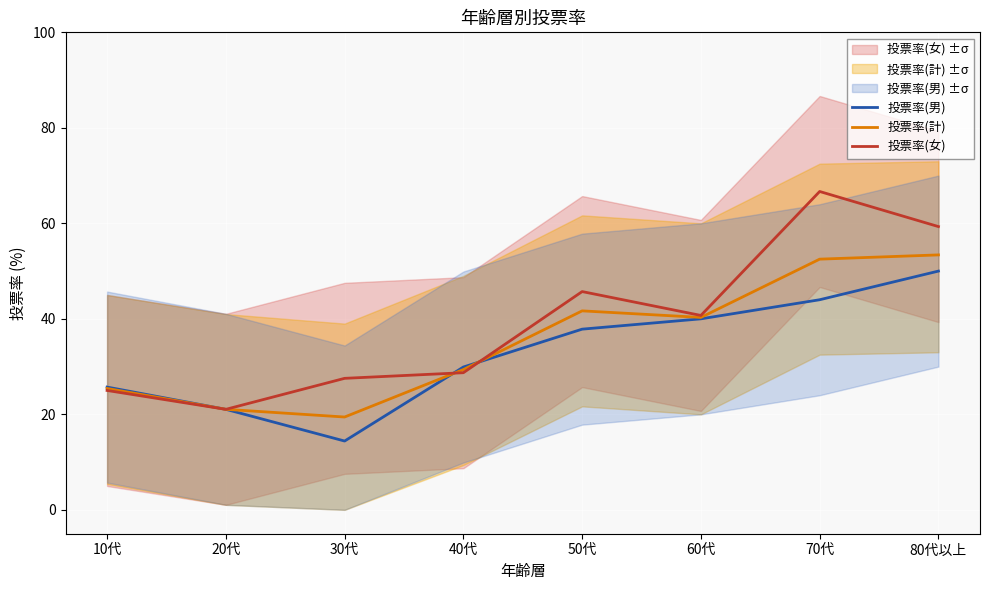

How many intersections are there between 投票率(男) and 投票率(計)?

2